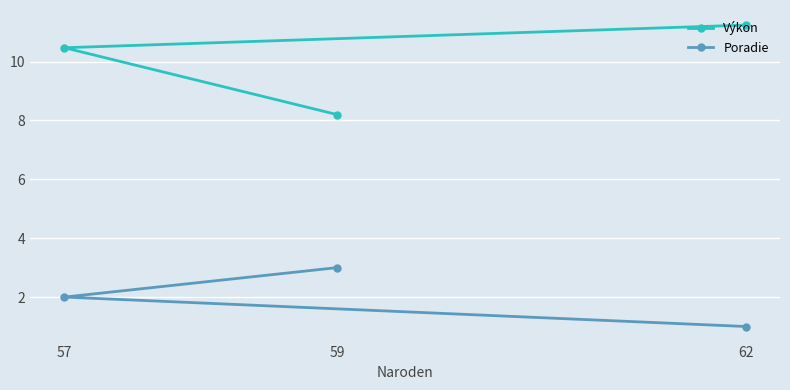

Which category has the lowest value in the Poradie series?

62